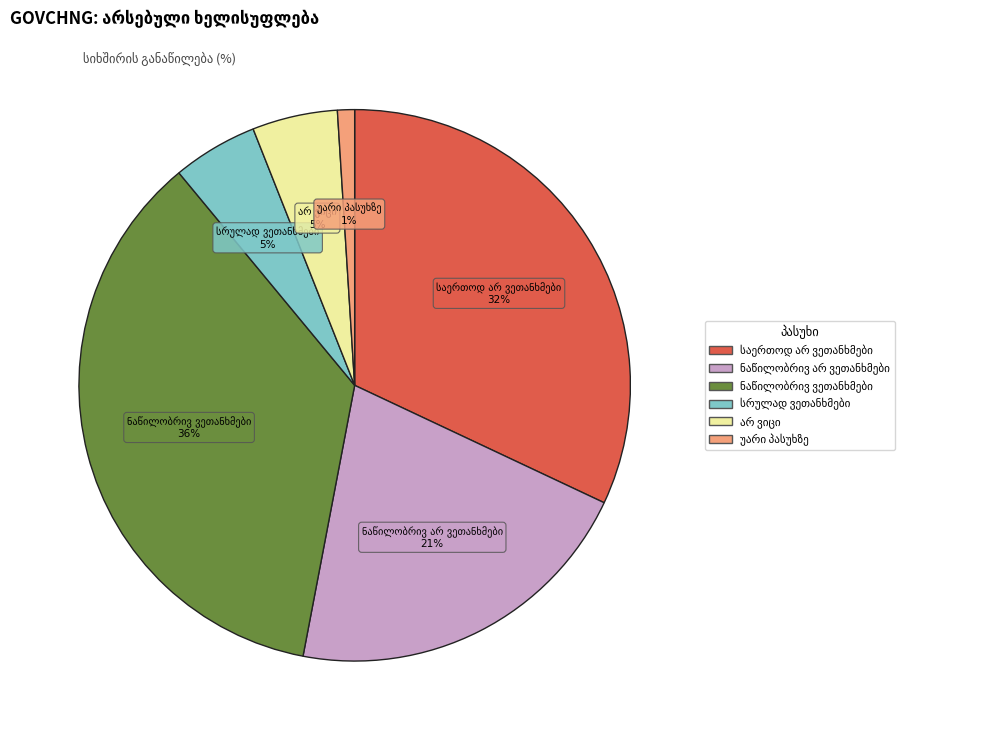

To the nearest percent, what is the average slice percentage?

17%